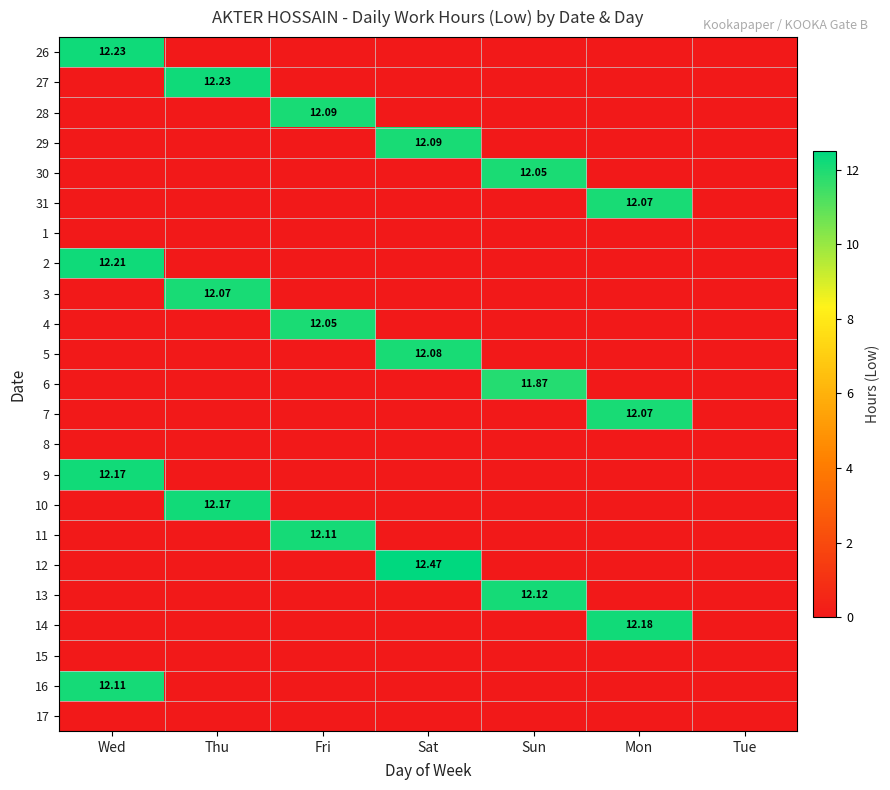

Rank the categories by 28 value from lowest to highest.

Wed, Thu, Sat, Sun, Mon, Tue, Fri